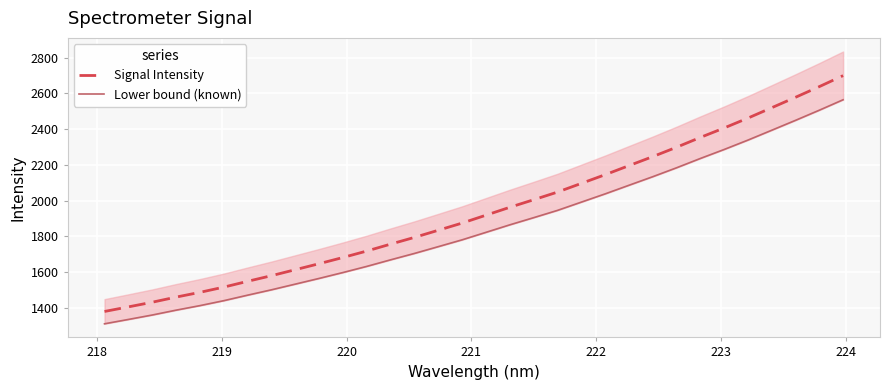

What is the minimum value for Signal Intensity?

1379.8